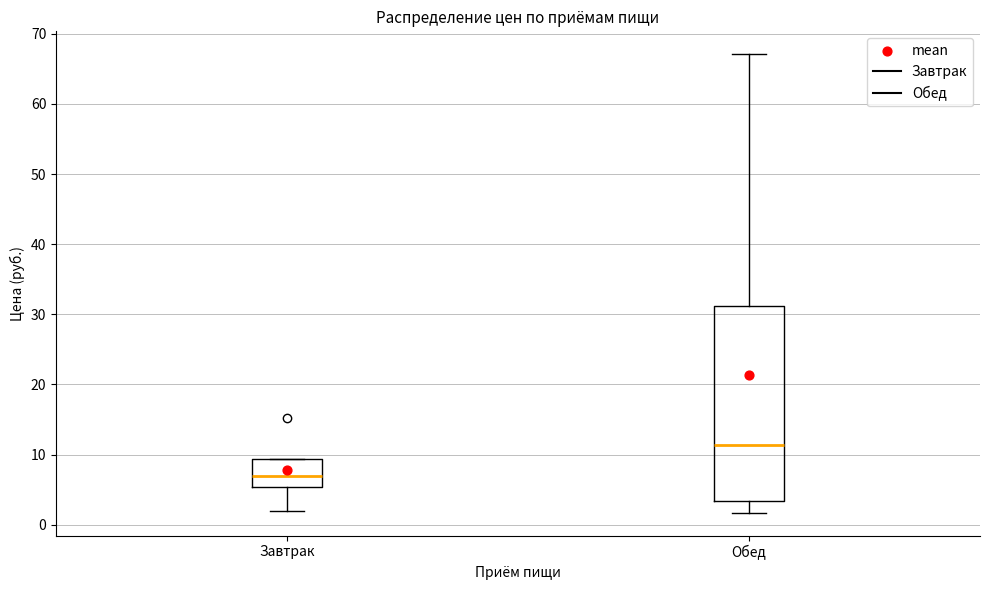

Reading left to right, read every box against the y-axis: the position of its median line, the range the box covers, and the ends of its whiskers. The values are not printed on the chart, so give them approximately, as read against the axis.

Завтрак: median 7, box 5 to 9, whiskers 2 to 9
Обед: median 11, box 3 to 31, whiskers 2 to 67